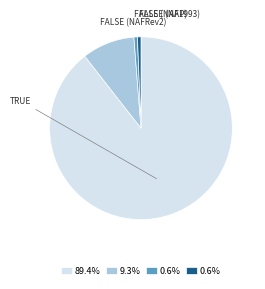

Is there any slice that represents more than half of the pie?

Yes